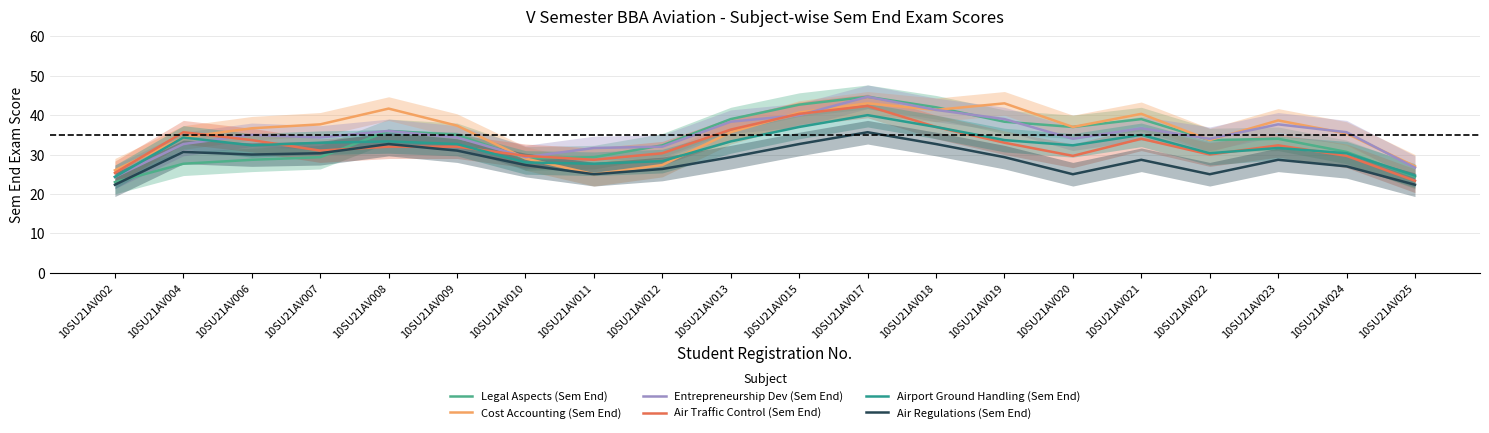

Which category has the lowest value in the Entrepreneurship Dev (Sem End) series?

10SU21AV002